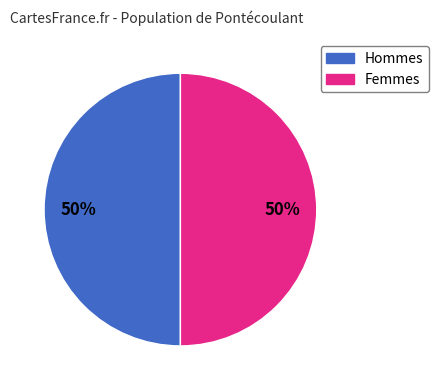

To the nearest percent, what is the average slice percentage?

50%